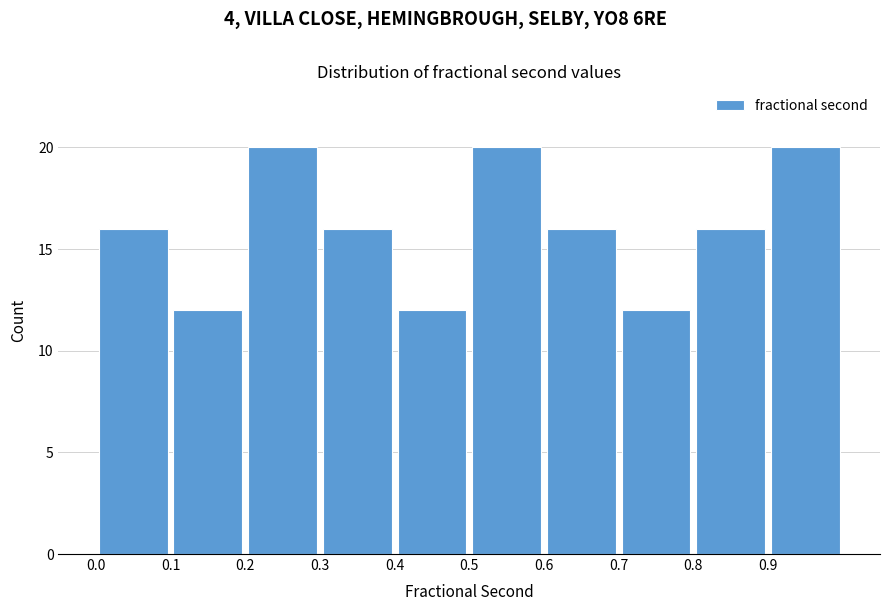

Reading left to right, list every bar in this chart as the range it spans on the x-axis followed by its height. The values are not printed on the chart, so give them approximately, as read against the axis.

0.0 to 0.1: 16
0.1 to 0.2: 12
0.2 to 0.3: 20
0.3 to 0.4: 16
0.4 to 0.5: 12
0.5 to 0.6: 20
0.6 to 0.7: 16
0.7 to 0.8: 12
0.8 to 0.9: 16
0.9 to 1.0: 20